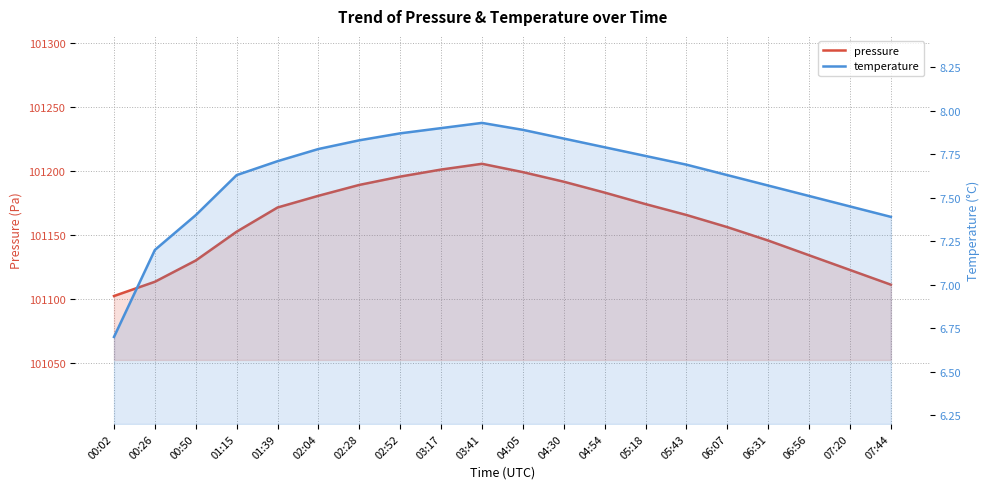

Reading left to right, what are all the values shown in this chart?

pressure: 00:02=101102.1	00:26=101113.3	00:50=101129.9	01:15=101152.4	01:39=101171.3	02:04=101180.5	02:28=101189.0	02:52=101195.5	03:17=101201.0	03:41=101205.5	04:05=101199.0	04:30=101191.5	04:54=101183.0	05:18=101174.0	05:43=101165.5	06:07=101156.0	06:31=101145.5	06:56=101134.0	07:20=101122.5	07:44=101111.0
temperature: 00:02=6.7	00:26=7.2	00:50=7.4	01:15=7.6	01:39=7.7	02:04=7.8	02:28=7.8	02:52=7.9	03:17=7.9	03:41=7.9	04:05=7.9	04:30=7.8	04:54=7.8	05:18=7.7	05:43=7.7	06:07=7.6	06:31=7.6	06:56=7.5	07:20=7.5	07:44=7.4